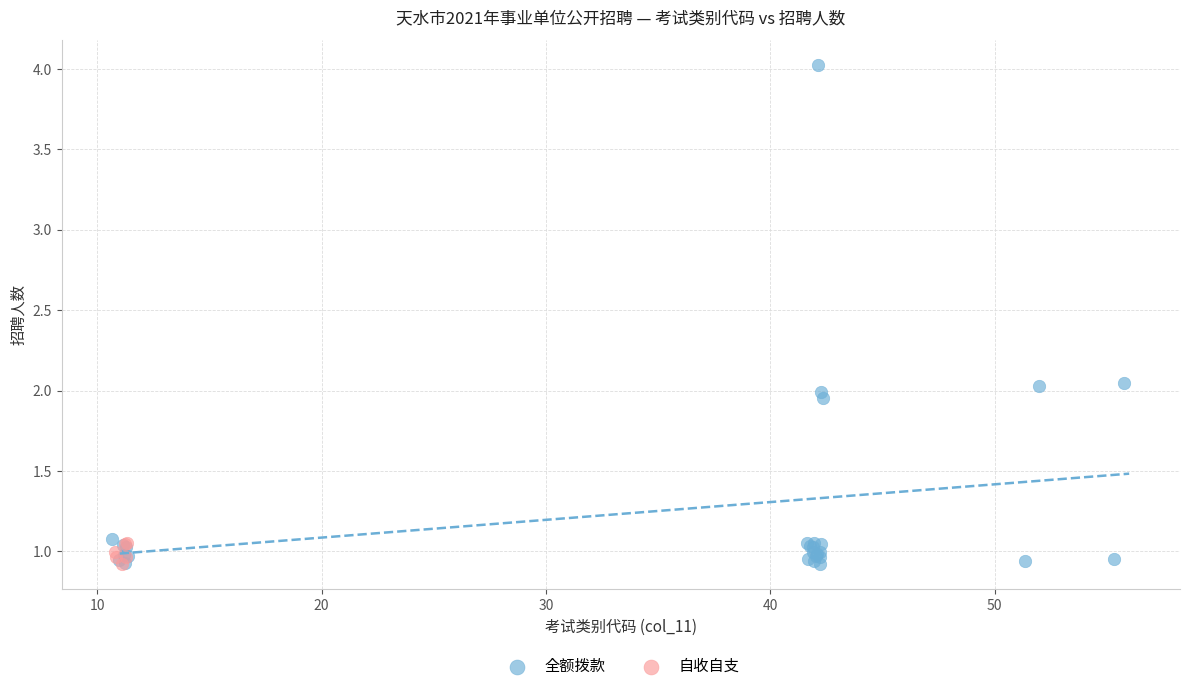

Which series reaches the maximum Y coordinate?

全额拨款